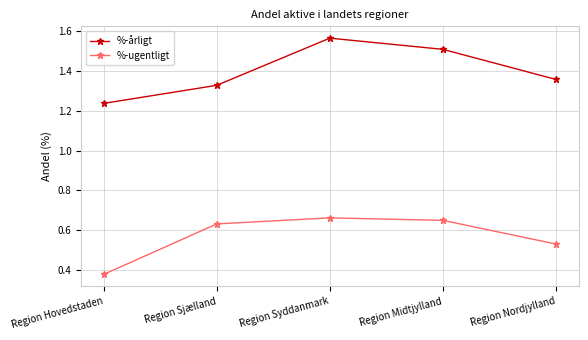

What is the label of the 4th point from the right?

Region Sjælland